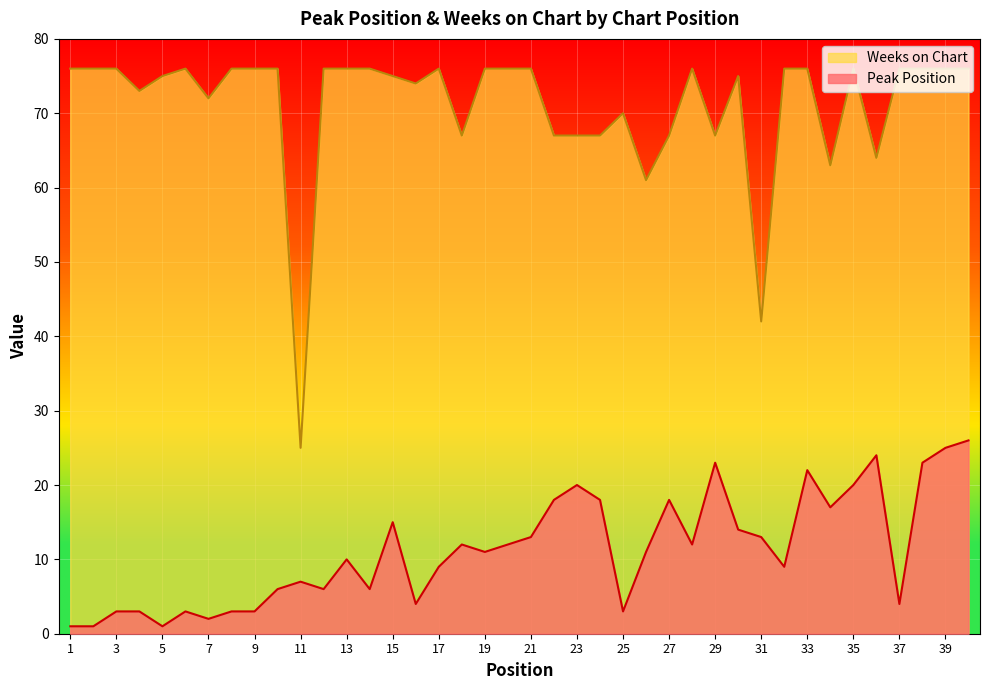

Reading left to right, list all the values displayed in this chart.

Peak Position: 1=1	2=1	3=3	4=3	5=1	6=3	7=2	8=3	9=3	10=6	11=7	12=6	13=10	14=6	15=15	16=4	17=9	18=12	19=11	20=12	21=13	22=18	23=20	24=18	25=3	26=11	27=18	28=12	29=23	30=14	31=13	32=9	33=22	34=17	35=20	36=24	37=4	38=23	39=25	40=26
Weeks on Chart: 1=76	2=76	3=76	4=73	5=75	6=76	7=72	8=76	9=76	10=76	11=25	12=76	13=76	14=76	15=75	16=74	17=76	18=67	19=76	20=76	21=76	22=67	23=67	24=67	25=70	26=61	27=67	28=76	29=67	30=75	31=42	32=76	33=76	34=63	35=76	36=64	37=76	38=76	39=76	40=76